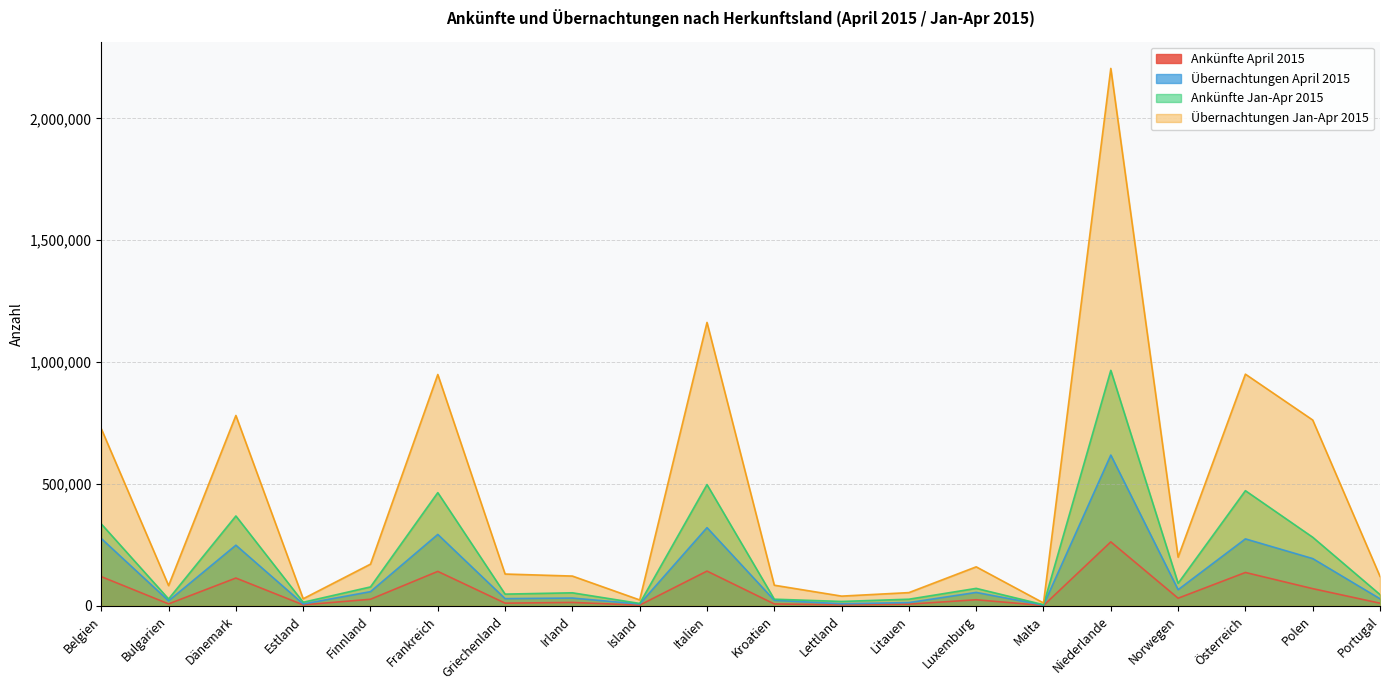

How many distinct data groups are displayed?

4